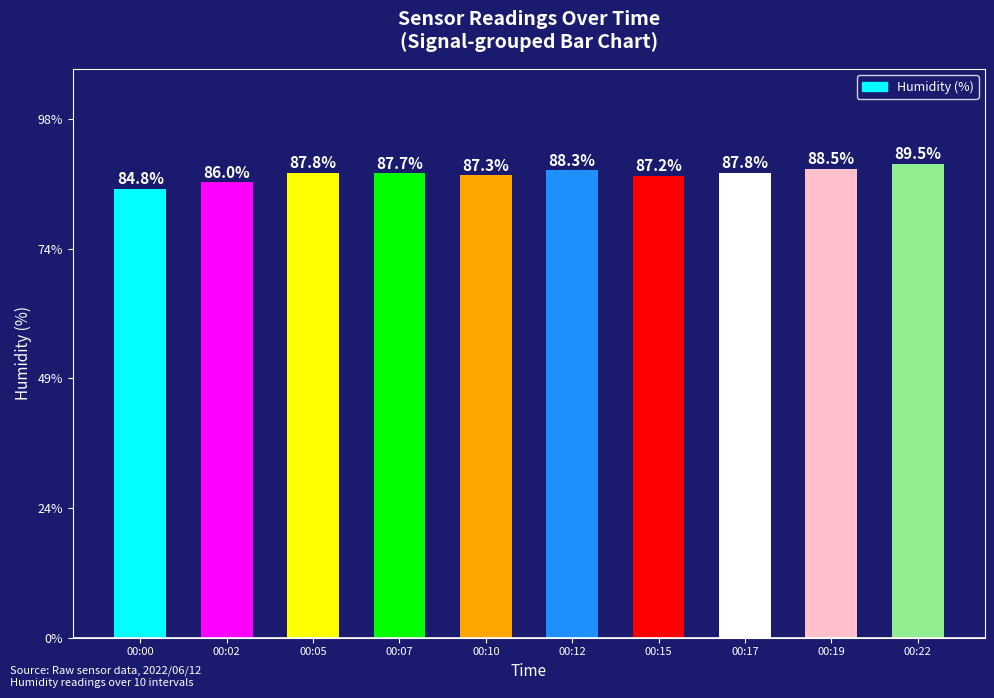

What is the difference between the maximum and second lowest values?

3.5